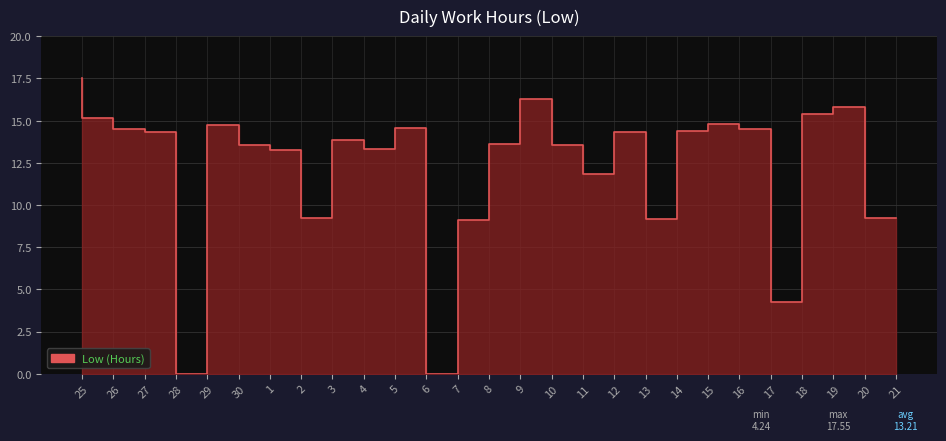

At which category does the chart reach its peak across all series?

25